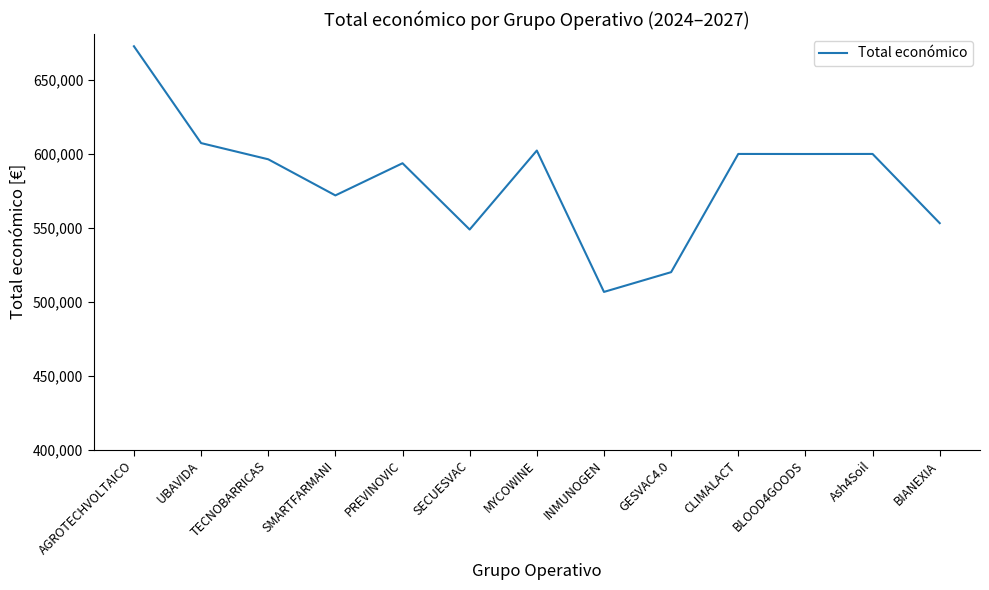

What is the smallest value displayed?

506703.0